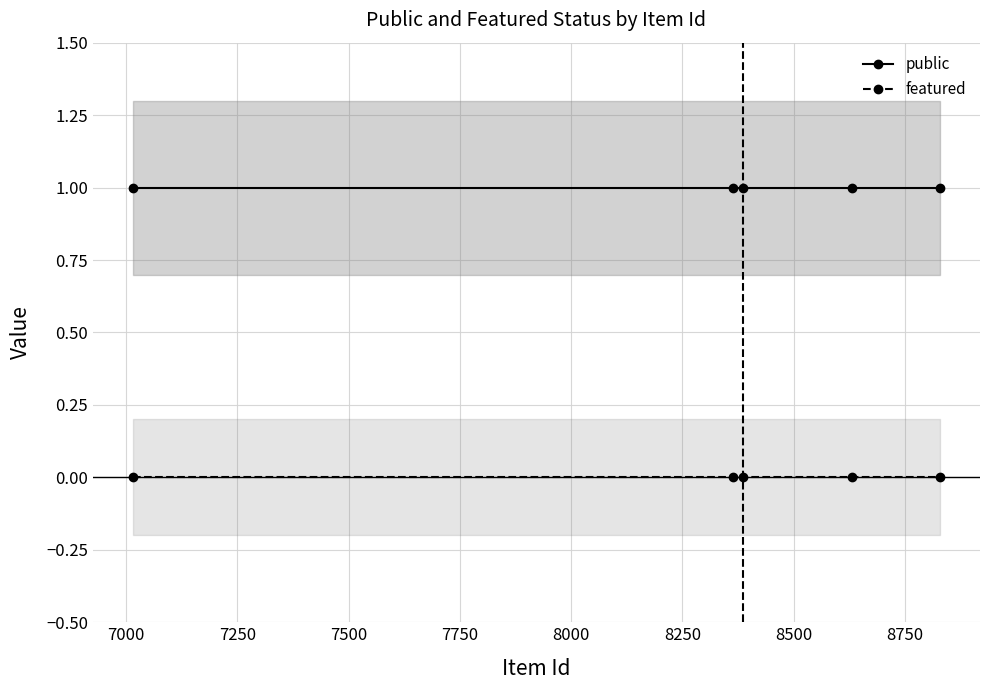

True or false: public and featured cross at least once.

False